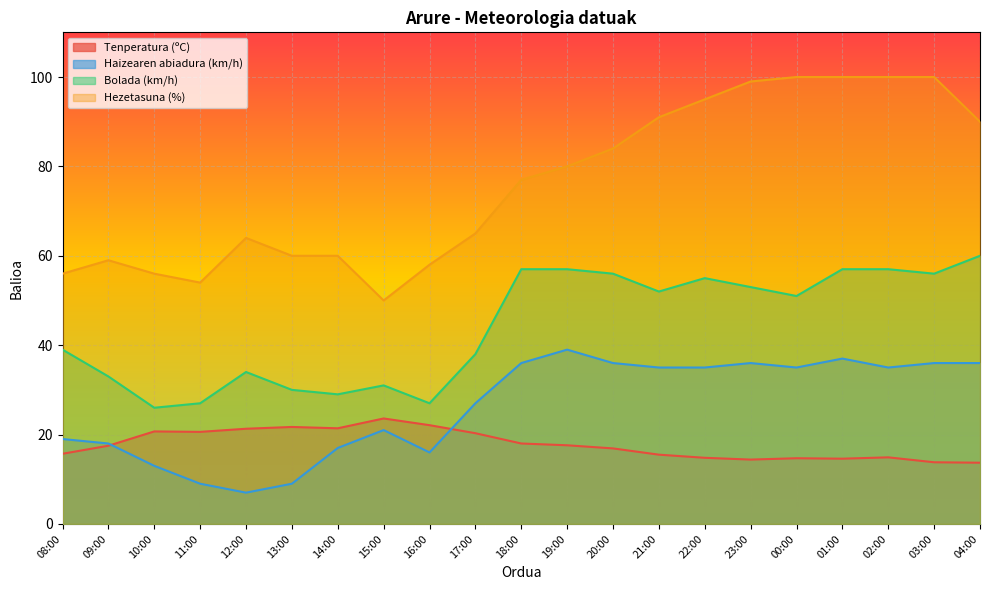

Count the number of data series in this chart.

4